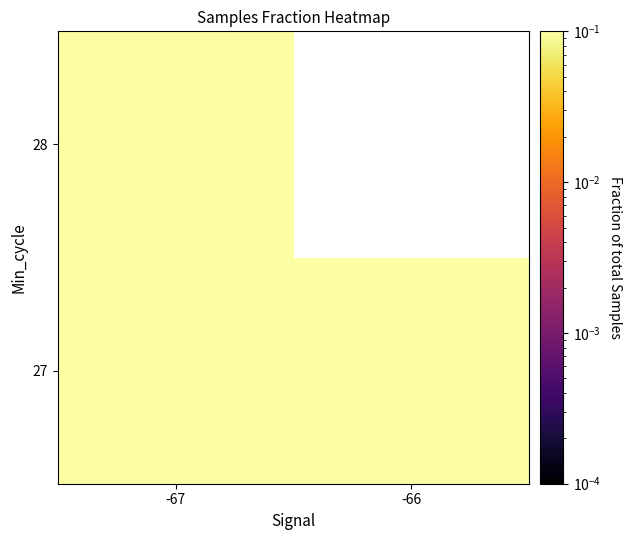

How many values in 28 are above zero?

1